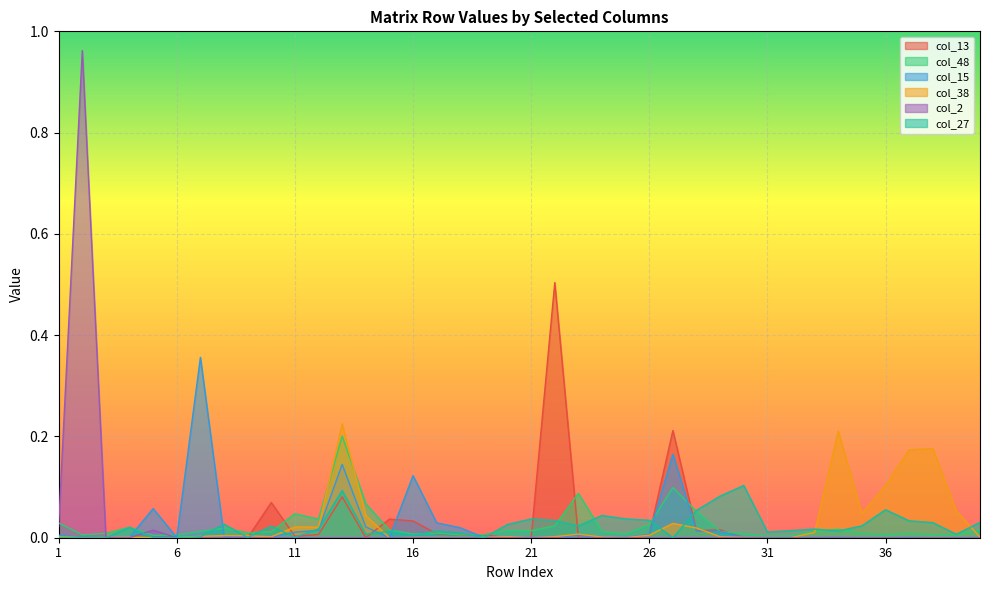

How many intersections are there between col_13 and col_38?

10